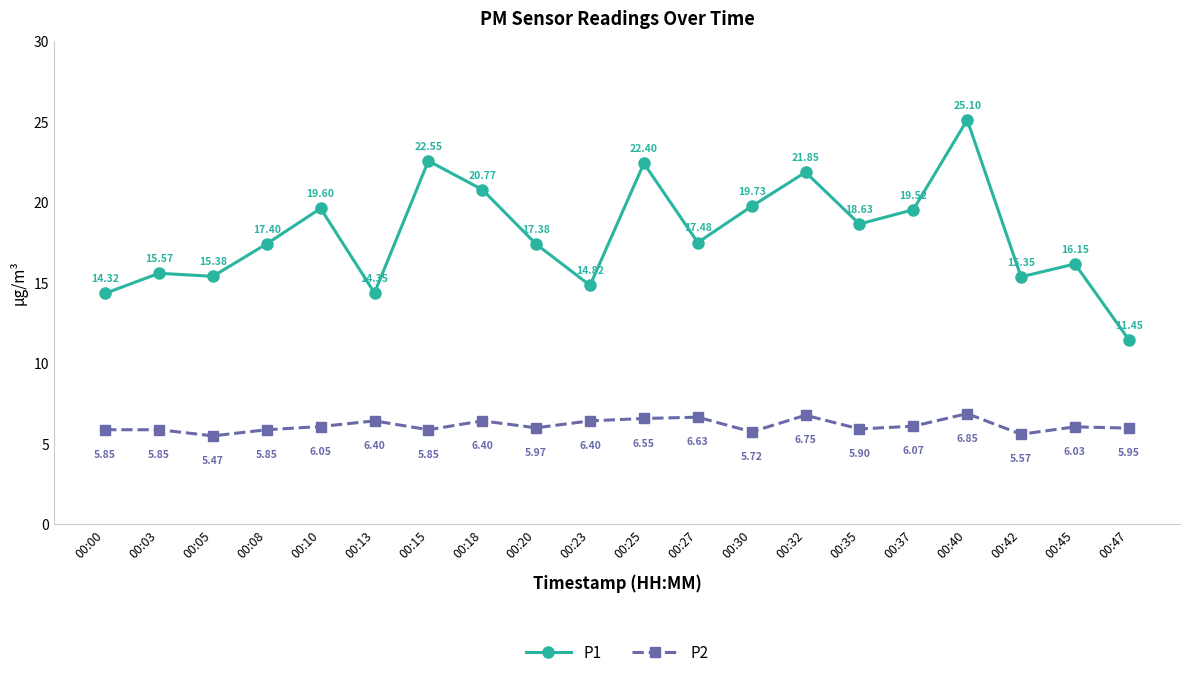

Which series has the largest range (max minus min)?

P1